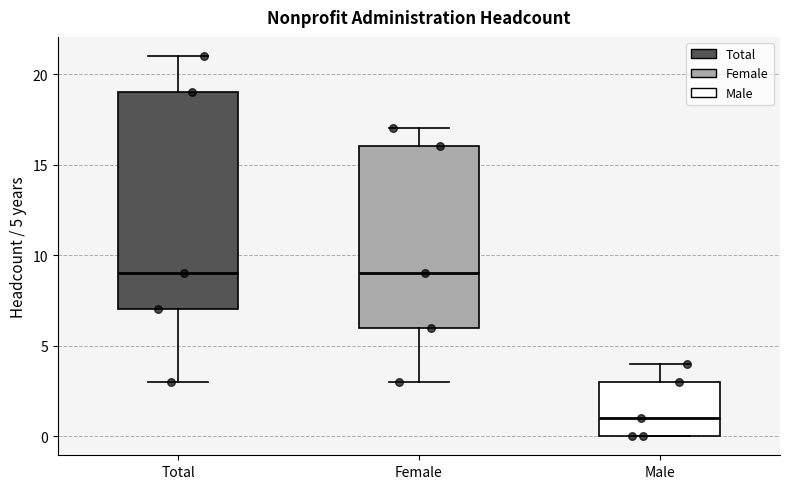

Reading left to right, transcribe this box plot: for each box, give where its median line is, the range the box spans, and where its two whiskers end, as read against the y-axis. The values are not printed on the chart, so give them approximately, as read against the axis.

Total: median 9, box 7 to 19, whiskers 3 to 21
Female: median 9, box 6 to 16, whiskers 3 to 17
Male: median 1, box 0 to 3, whiskers 0 to 4